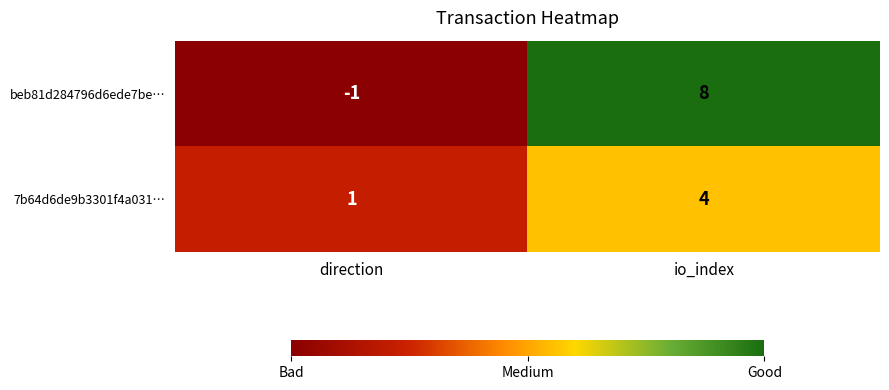

At how many categories does at least one series exceed 2?

1